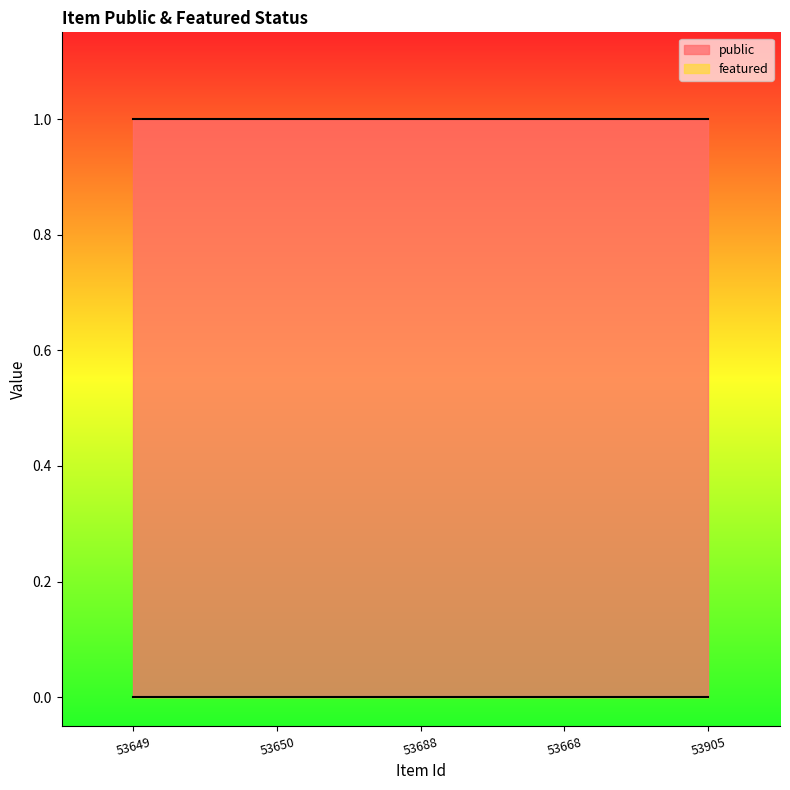

What are all the series names shown in the legend?

public, featured